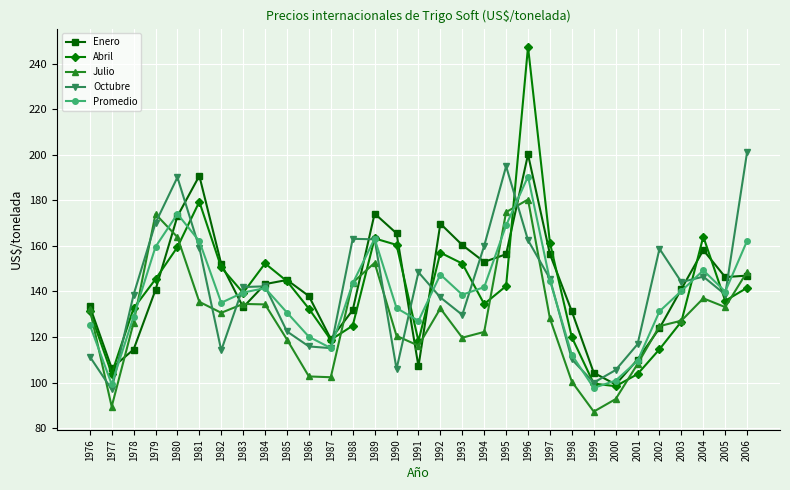

How many categories are shown in the chart?

31